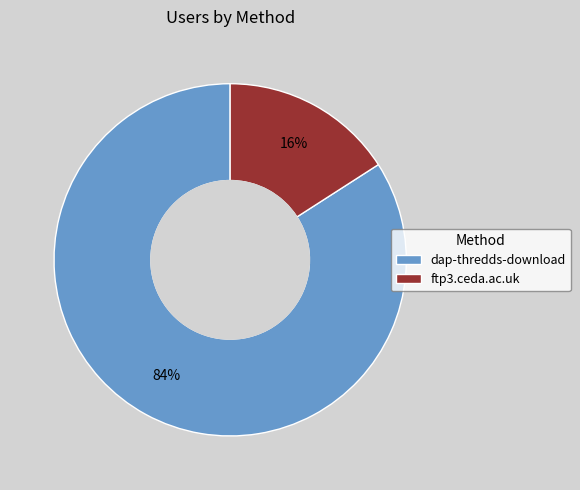

Which category has the smallest portion of the pie?

ftp3.ceda.ac.uk